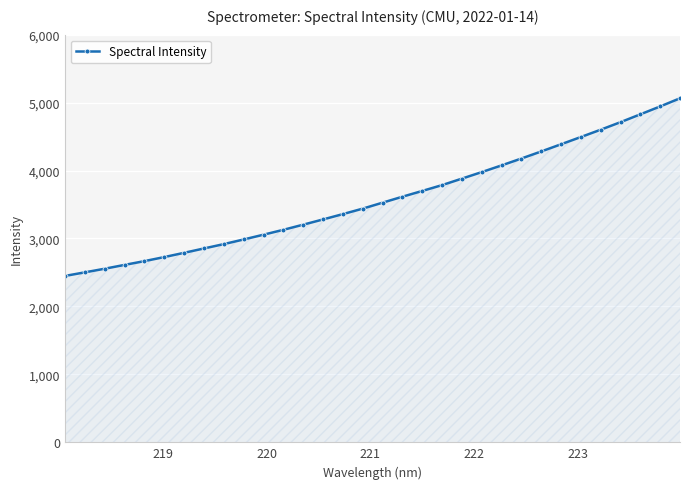

What is the value of the 31st point from the left?

4943.3